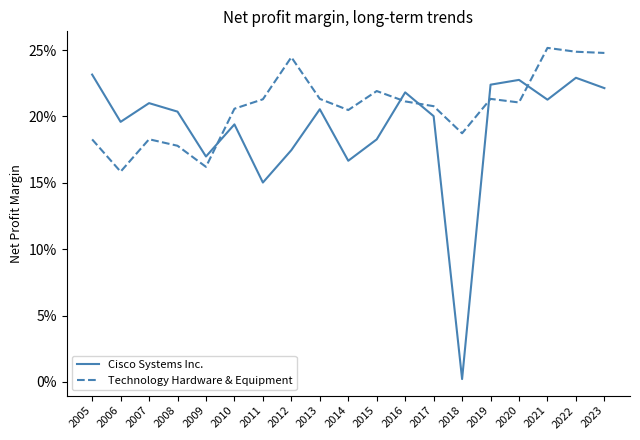

Does the chart display data point markers on the line(s)?

No